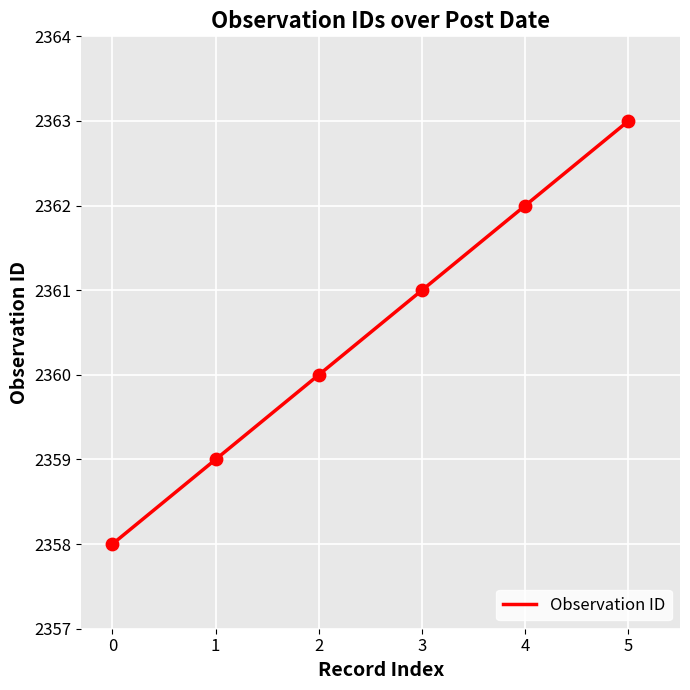

What is the highest value of the Observation ID series?

2363.0